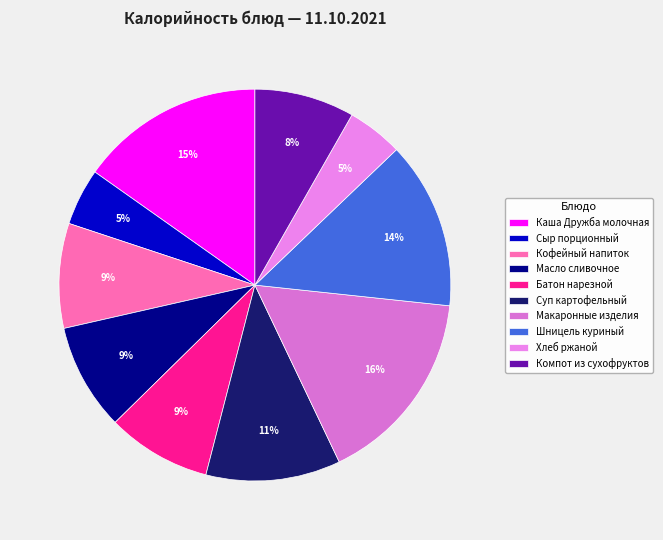

Does Компот из сухофруктов represent more than half of the total?

No